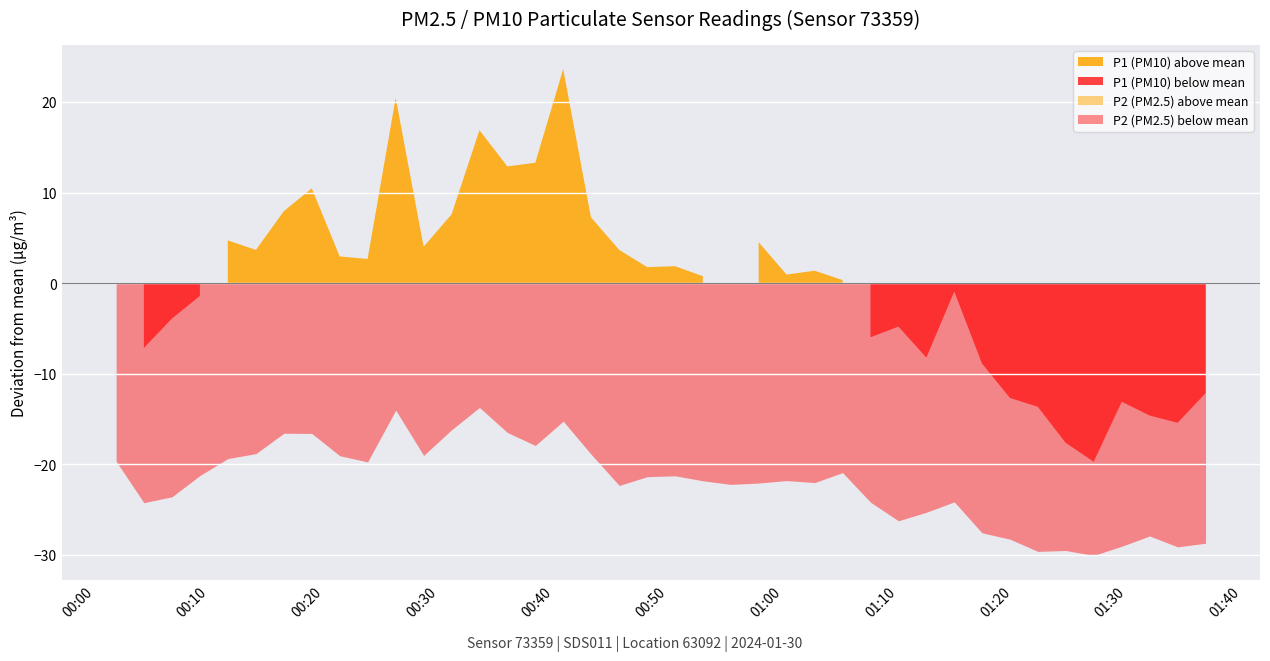

List the series in order of their overall mean, lowest first.

P2, P1